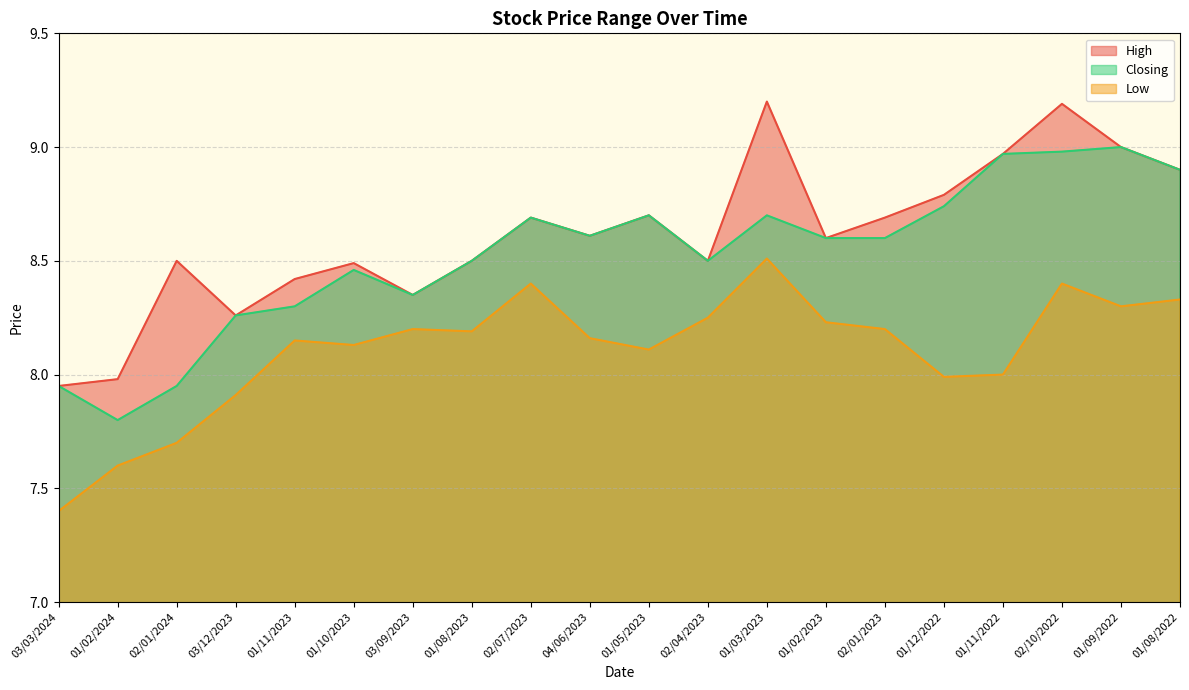

At how many categories does at least one series exceed 8?

18